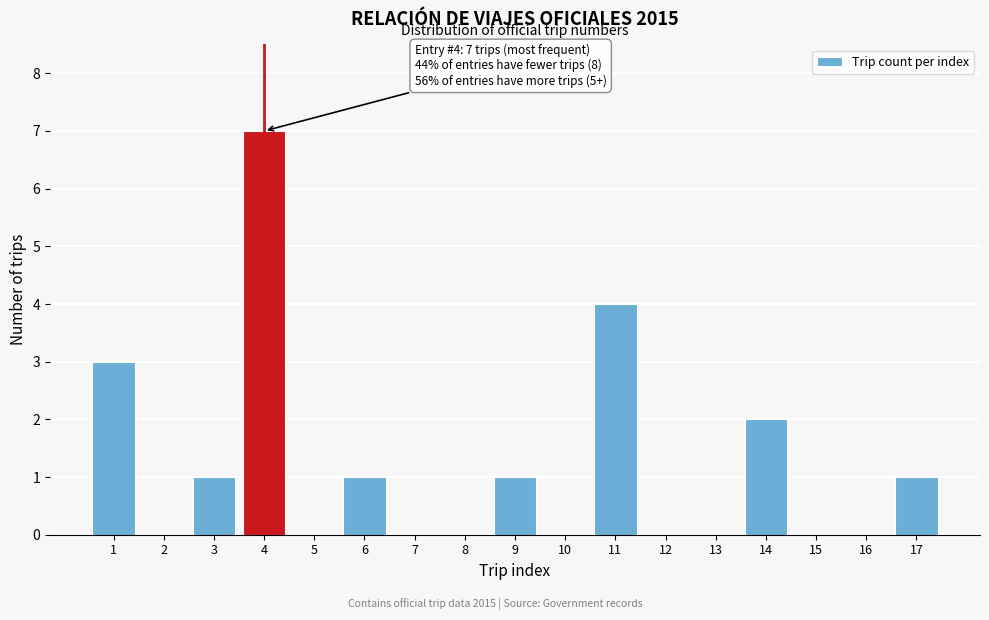

Reading left to right, transcribe all the data shown in this chart.

1=3	2=0	3=1	4=7	5=0	6=1	7=0	8=0	9=1	10=0	11=4	12=0	13=0	14=2	15=0	16=0	17=1